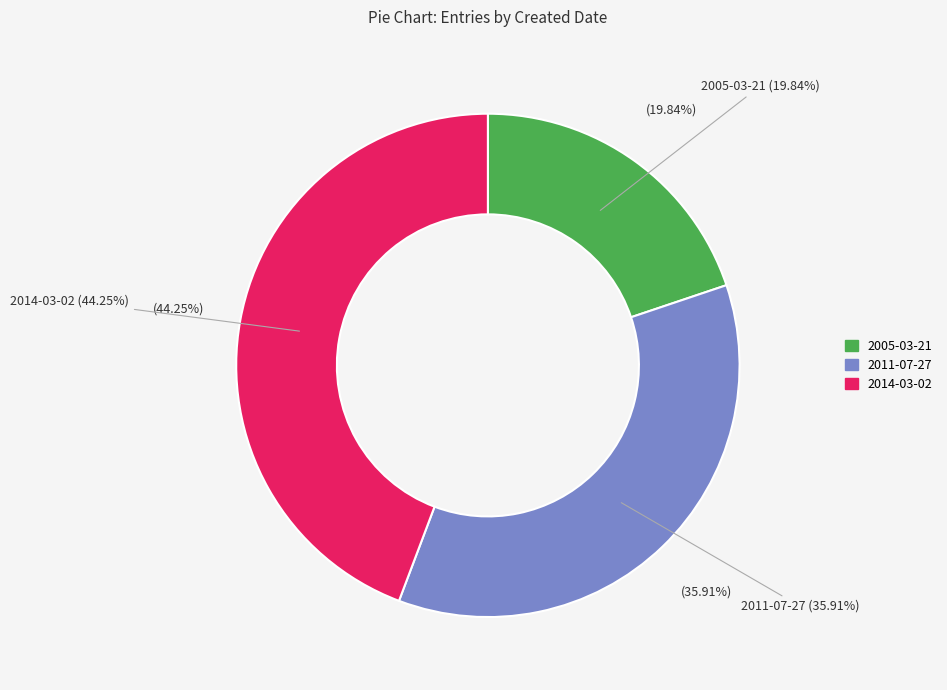

What is the smallest slice in the pie chart?

2005-03-21